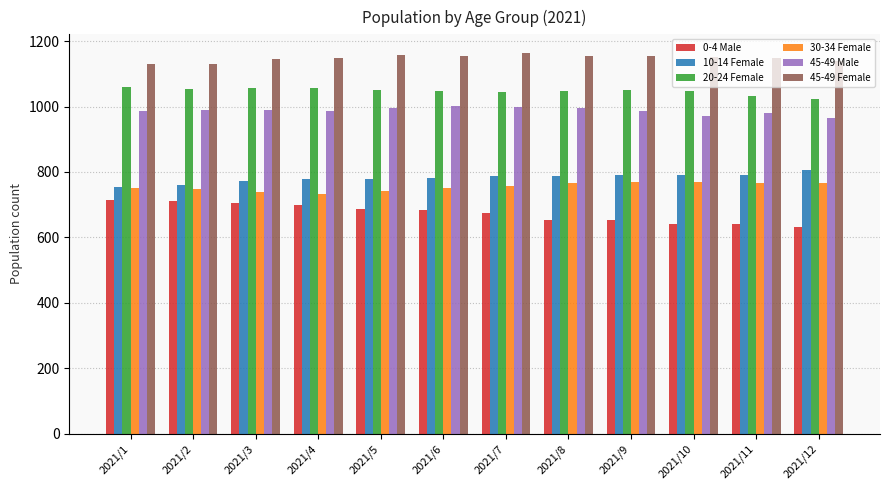

How many distinct data groups are displayed?

6